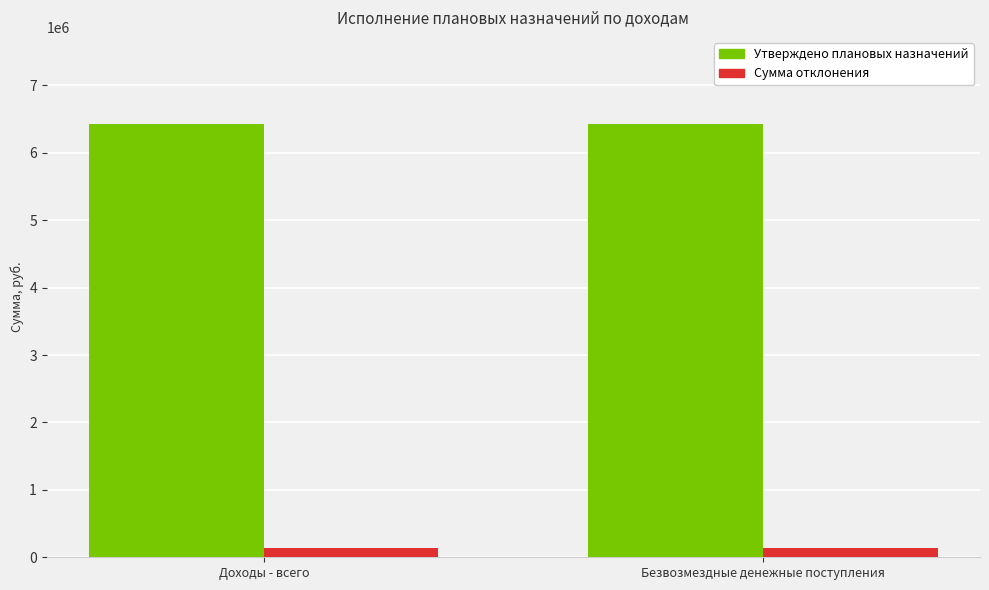

What are all the series names shown in the legend?

Утверждено плановых назначений, Сумма отклонения